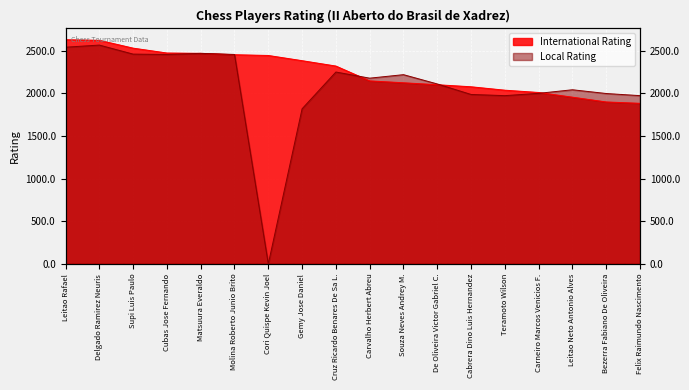

Reading left to right, extract all data points from this chart.

International Rating: Leitao Rafael=2629	Delgado Ramirez Neuris=2622	Supi Luis Paulo=2530	Cubas Jose Fernando=2473	Matsuura Everaldo=2469	Molina Roberto Junio Brito=2453	Cori Quispe Kevin Joel=2444	Gemy Jose Daniel=2383	Cruz Ricardo Benares De Sa L.=2320	Carvalho Herbert Abreu=2146	Souza Neves Andrey M.=2124	De Oliveira Victor Gabriel C.=2101	Cabrera Dino Luis Hernandez=2077	Teramoto Wilson=2037	Carneiro Marcos Venicios F.=2010	Leitao Neto Antonio Alves=1955	Bezerra Fabiano De Oliveira=1899	Felix Raimundo Nascimento=1883
Local Rating: Leitao Rafael=2541	Delgado Ramirez Neuris=2566	Supi Luis Paulo=2460	Cubas Jose Fernando=2456	Matsuura Everaldo=2469	Molina Roberto Junio Brito=2456	Cori Quispe Kevin Joel=0	Gemy Jose Daniel=1819	Cruz Ricardo Benares De Sa L.=2250	Carvalho Herbert Abreu=2178	Souza Neves Andrey M.=2219	De Oliveira Victor Gabriel C.=2110	Cabrera Dino Luis Hernandez=1987	Teramoto Wilson=1973	Carneiro Marcos Venicios F.=2000	Leitao Neto Antonio Alves=2042	Bezerra Fabiano De Oliveira=1998	Felix Raimundo Nascimento=1973